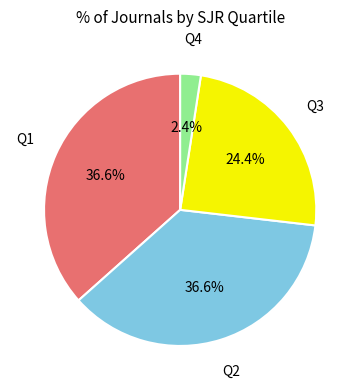

Is there any slice that represents more than half of the pie?

No